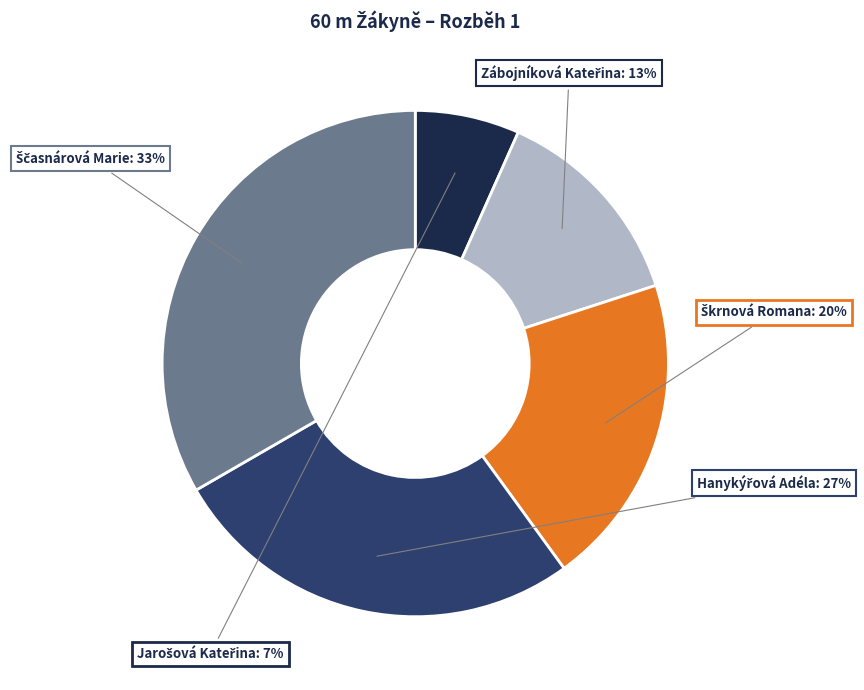

Is there any slice that represents more than half of the pie?

No